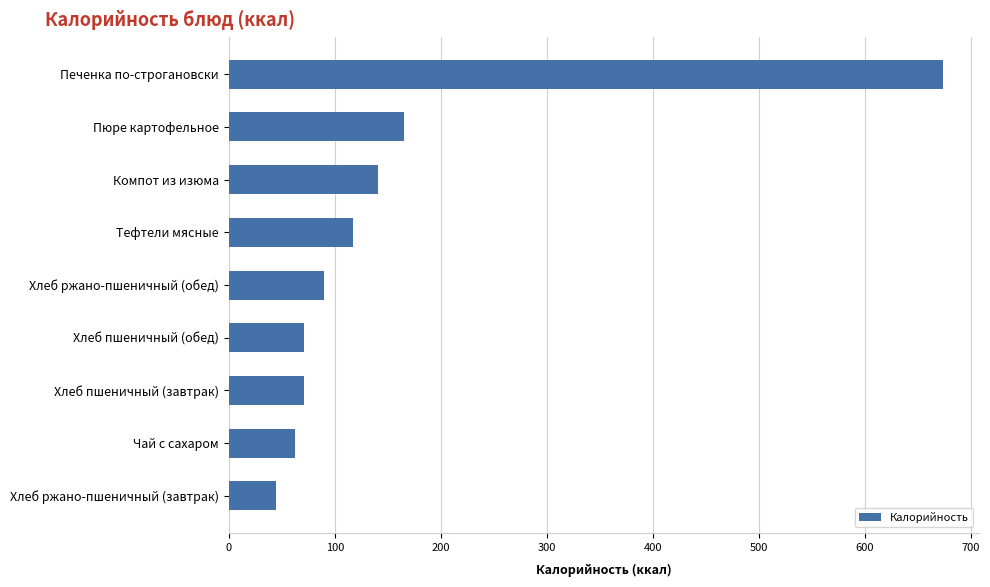

How many bars are there in total?

9